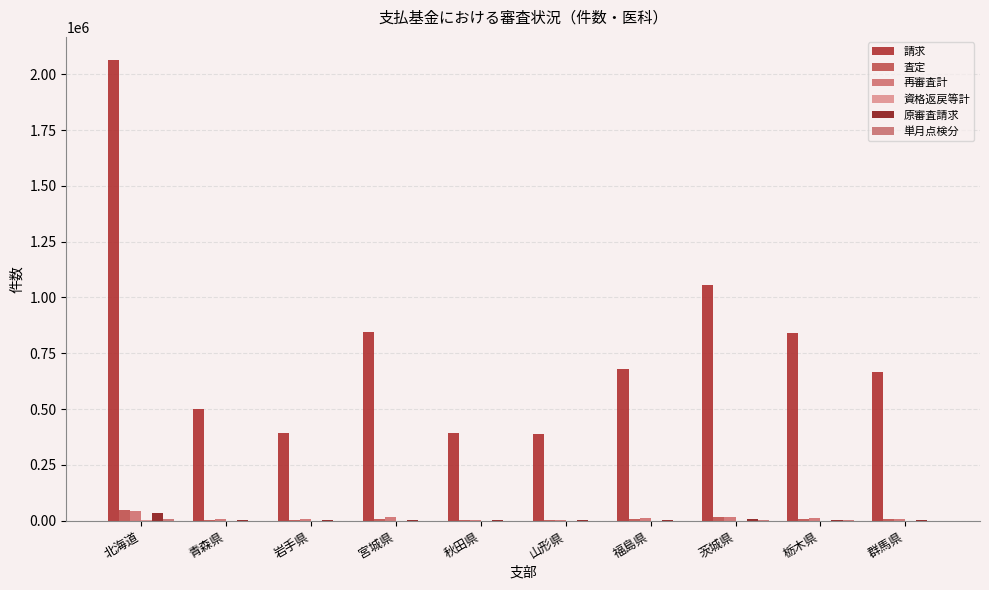

Count the number of categories in the chart.

10